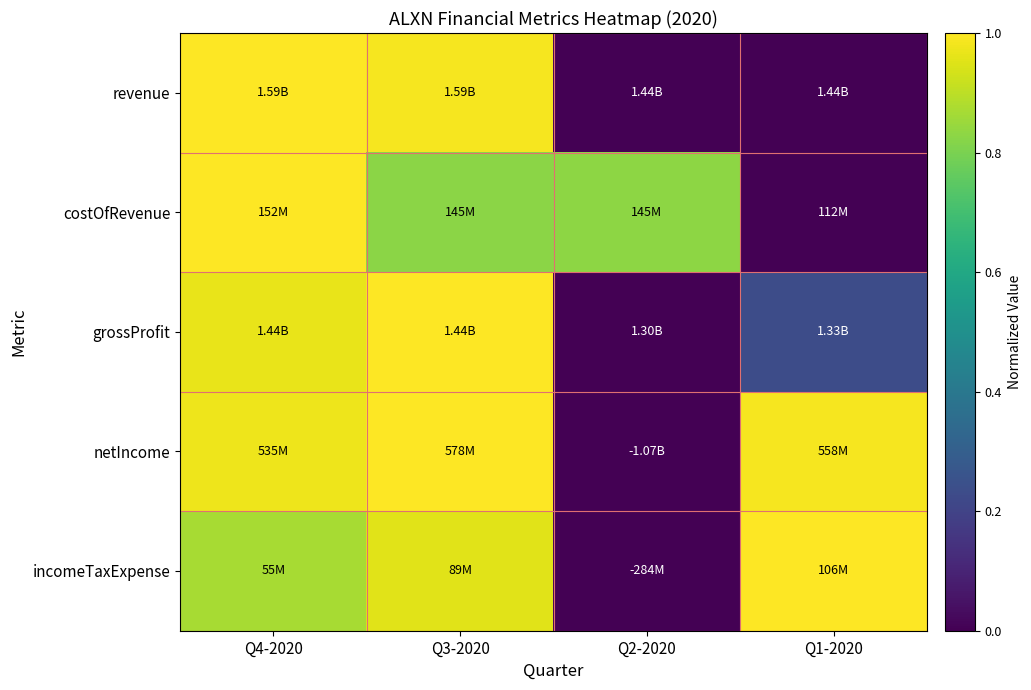

Reading left to right, transcribe all the data shown in this chart.

revenue: Q4-2020=1.0	Q3-2020=1.0	Q2-2020=0.0	Q1-2020=0.0
costOfRevenue: Q4-2020=1.0	Q3-2020=0.8	Q2-2020=0.8	Q1-2020=0.0
grossProfit: Q4-2020=1.0	Q3-2020=1.0	Q2-2020=0.0	Q1-2020=0.2
netIncome: Q4-2020=1.0	Q3-2020=1.0	Q2-2020=0.0	Q1-2020=1.0
incomeTaxExpense: Q4-2020=0.9	Q3-2020=1.0	Q2-2020=0.0	Q1-2020=1.0